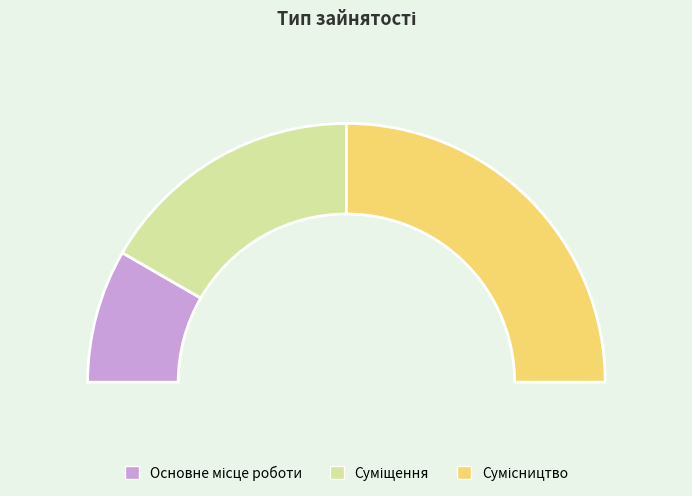

True or false: Сумісництво accounts for 50% of the total.

True